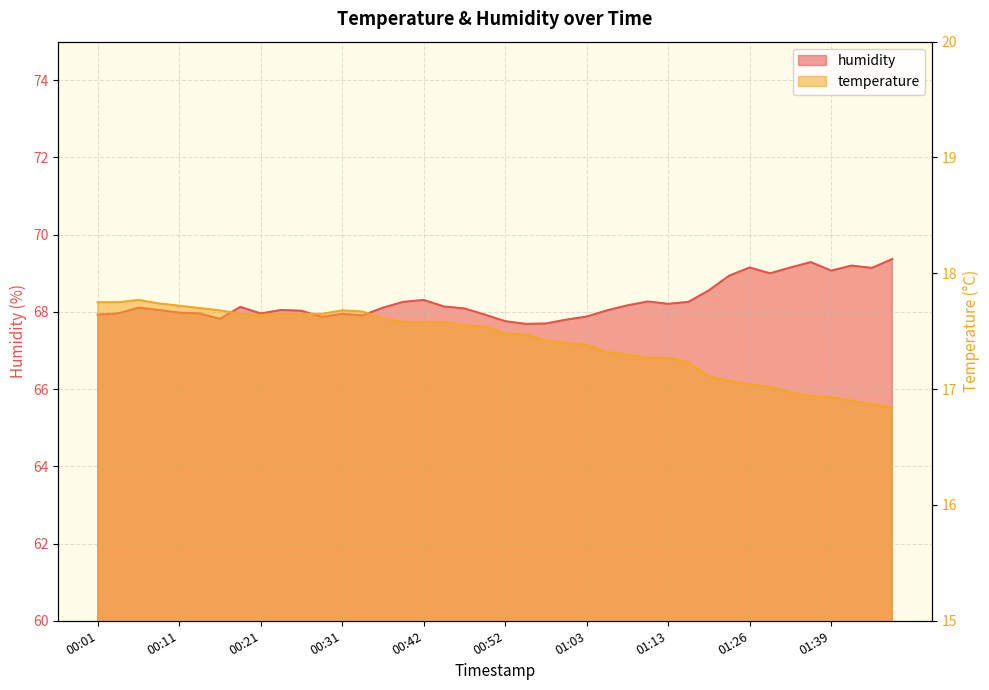

Count the number of data series in this chart.

2